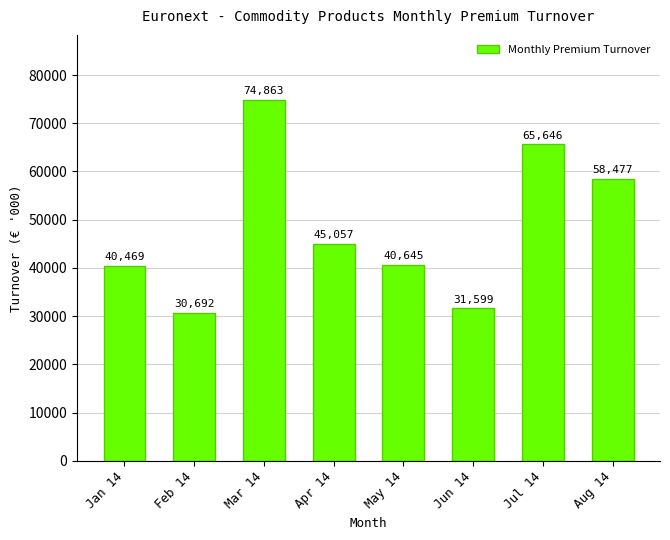

Rank the categories by value from lowest to highest.

Feb 14, Jun 14, Jan 14, May 14, Apr 14, Aug 14, Jul 14, Mar 14